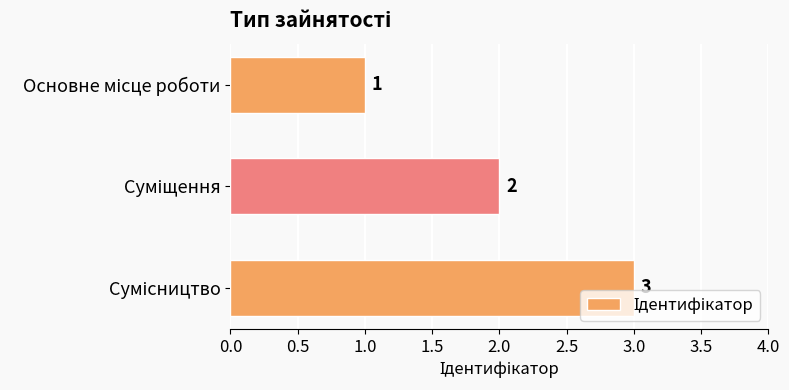

What is the sum of all values?

6